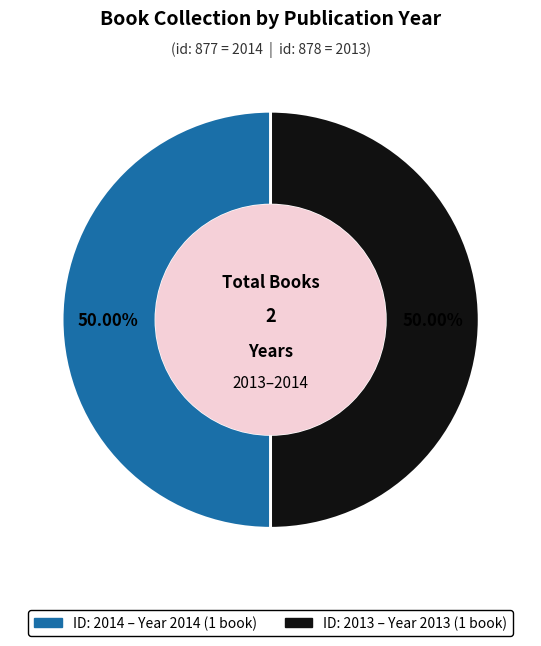

Count the number of slices in the pie.

2